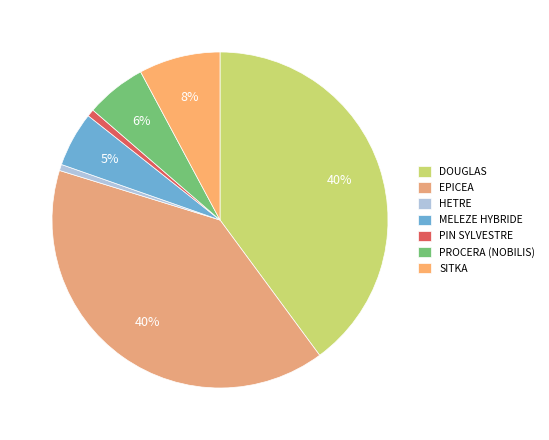

To the nearest percent, what is the average slice percentage?

14%